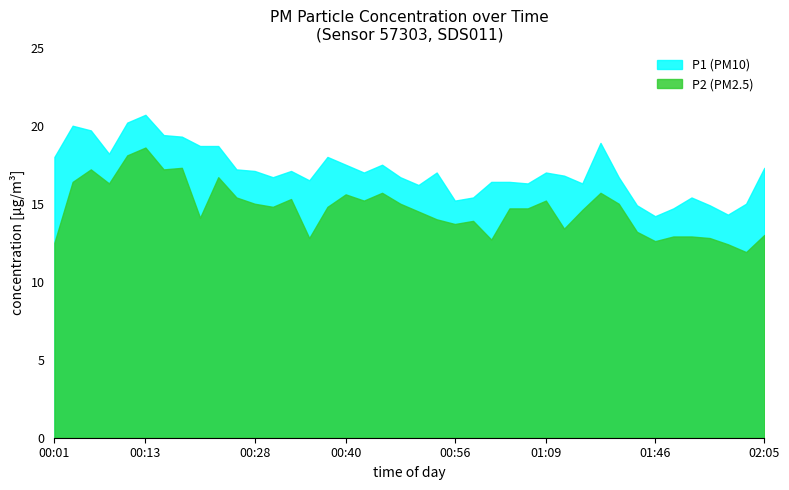

True or false: P1 and P2 intersect in this chart.

False